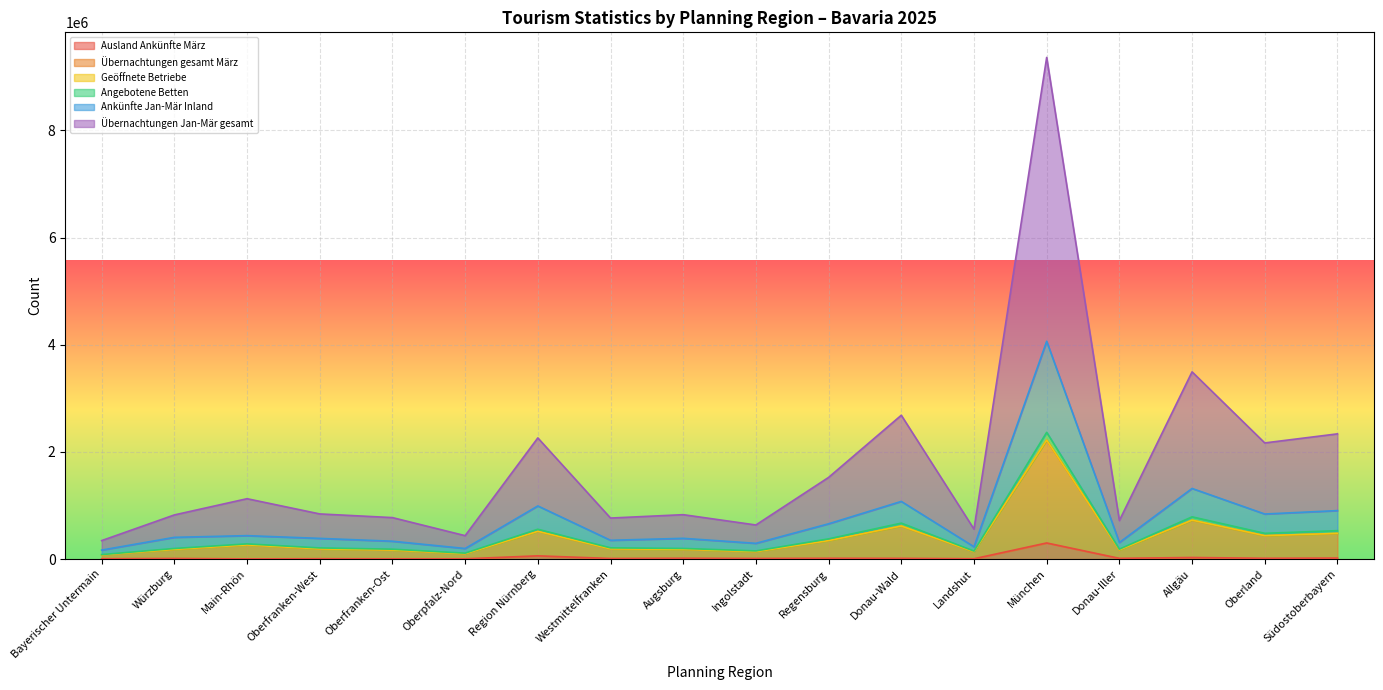

Which category has the highest value in the Ausland Ankünfte März series?

München